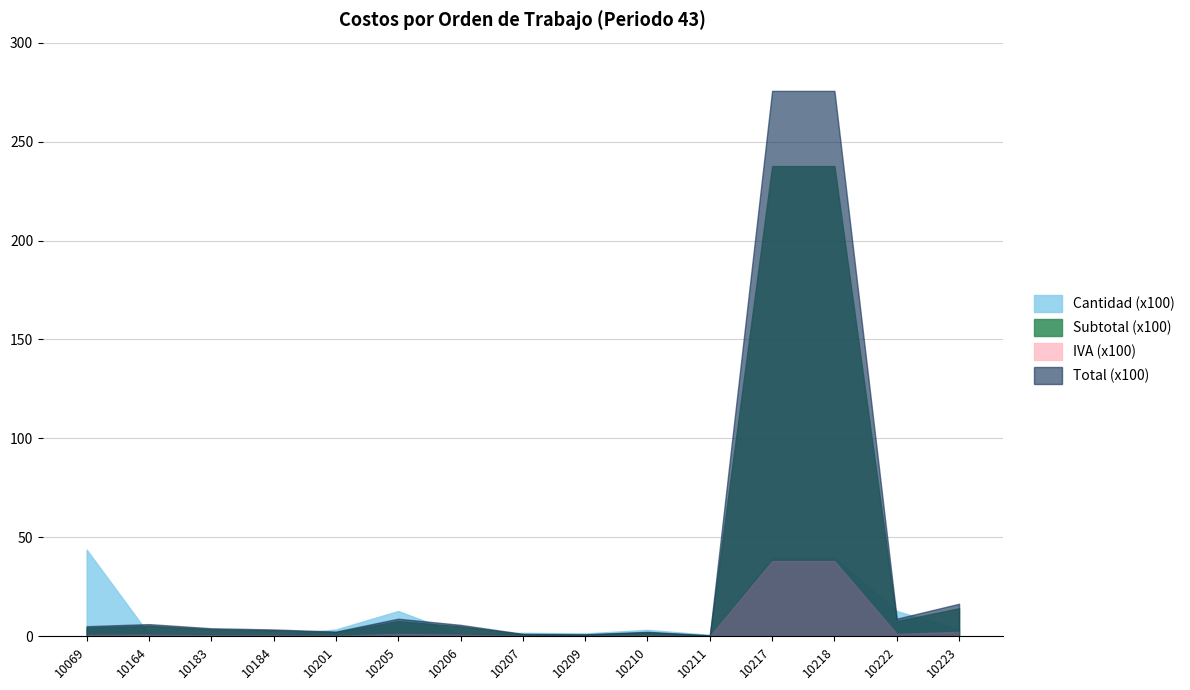

What is the spread (max minus min) of values at 10223?

14.2